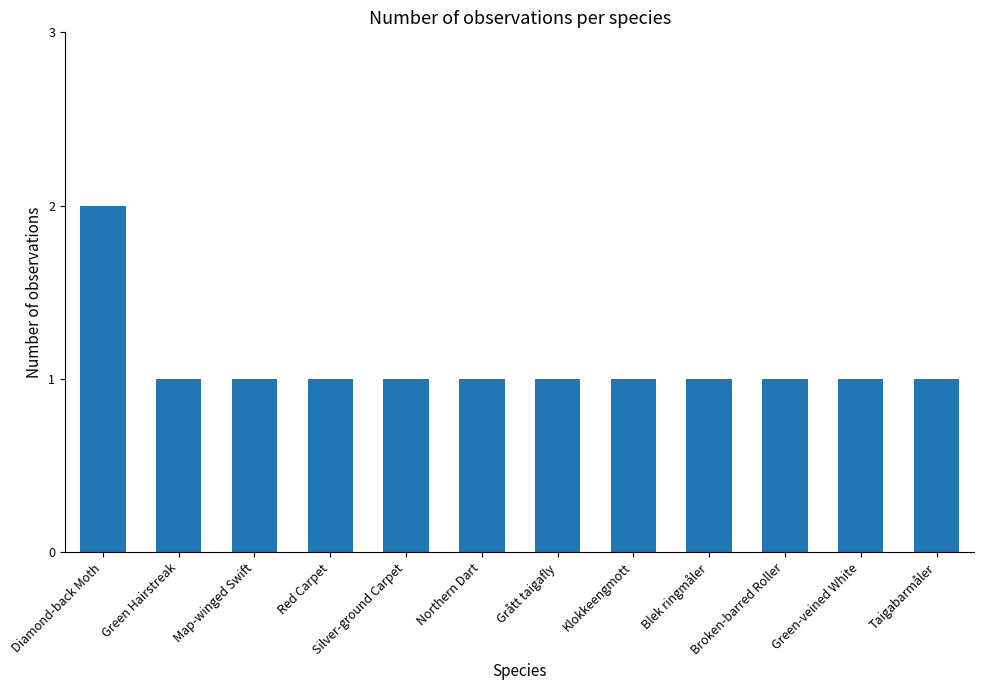

The value at Taigabarmåler is 0. True or false?

False